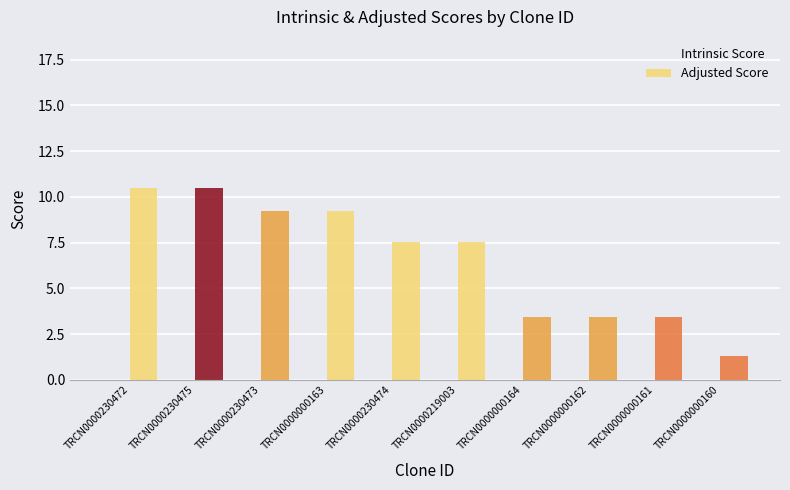

Reading left to right, what are all the values shown in this chart?

Intrinsic Score: TRCN0000230472=15.0	TRCN0000230475=15.0	TRCN0000230473=13.2	TRCN0000000163=13.2	TRCN0000230474=10.8	TRCN0000219003=10.8	TRCN0000000164=5.0	TRCN0000000162=5.0	TRCN0000000161=5.0	TRCN0000000160=2.2
Adjusted Score: TRCN0000230472=10.5	TRCN0000230475=10.5	TRCN0000230473=9.2	TRCN0000000163=9.2	TRCN0000230474=7.6	TRCN0000219003=7.6	TRCN0000000164=3.5	TRCN0000000162=3.5	TRCN0000000161=3.5	TRCN0000000160=1.3